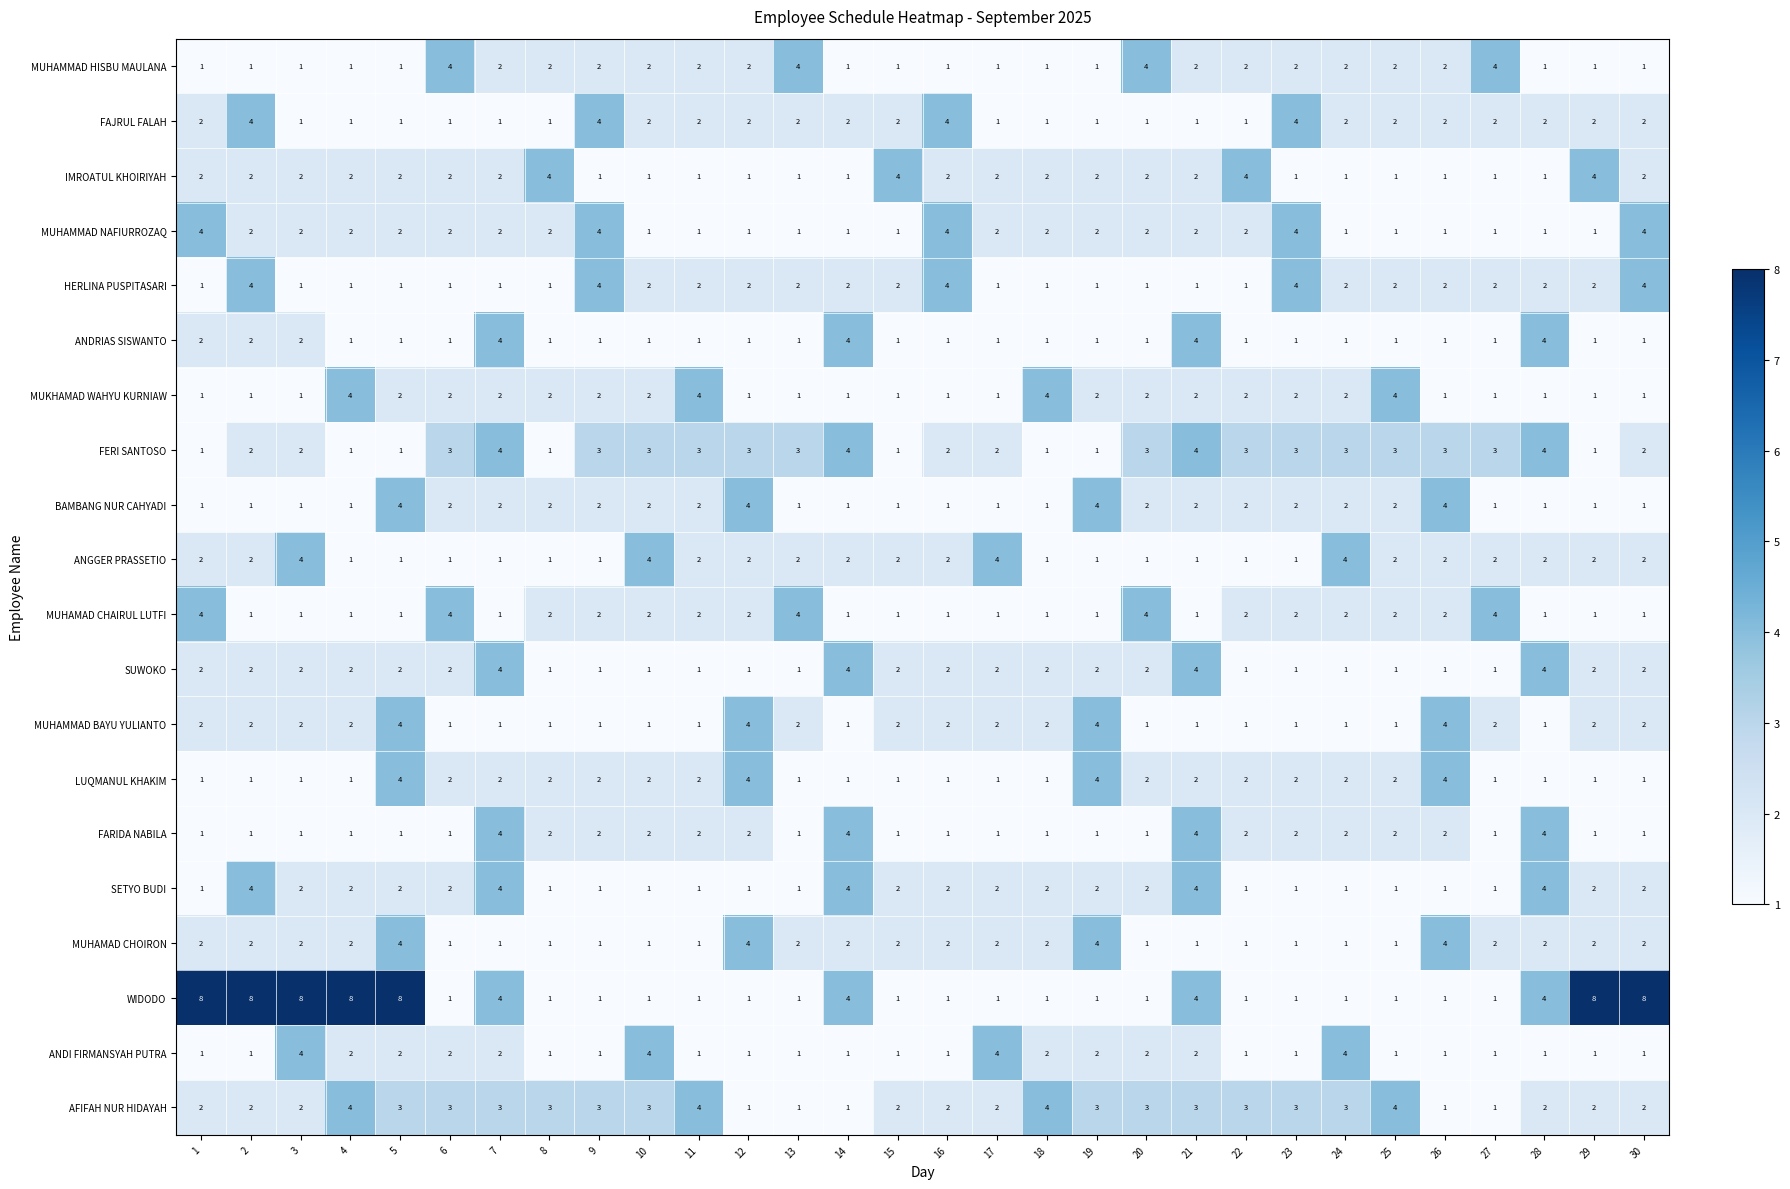

What is the spread (max minus min) of values at 19?

3